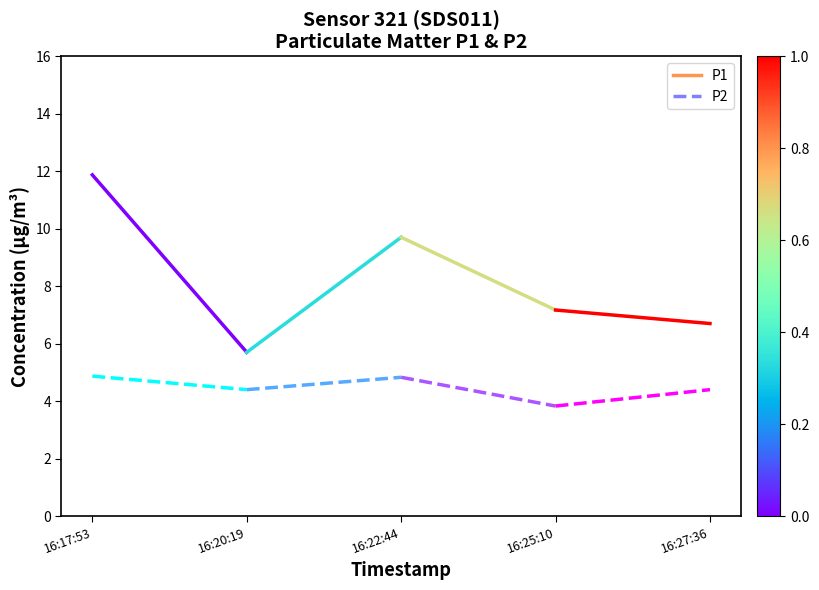

Read the P2 value at 16:20:19.

4.4